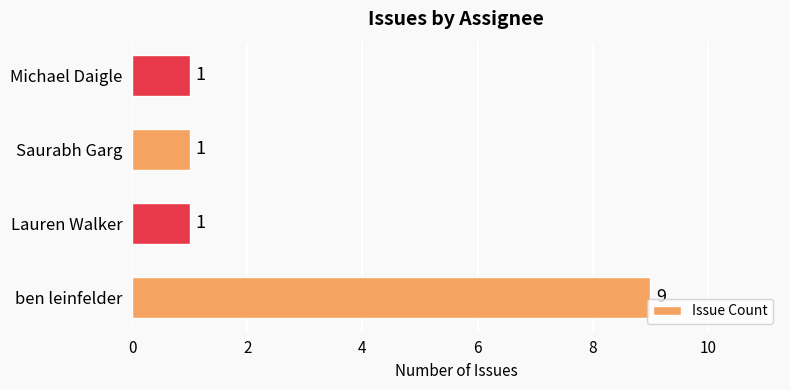

What is the difference between the maximum and second lowest values?

8